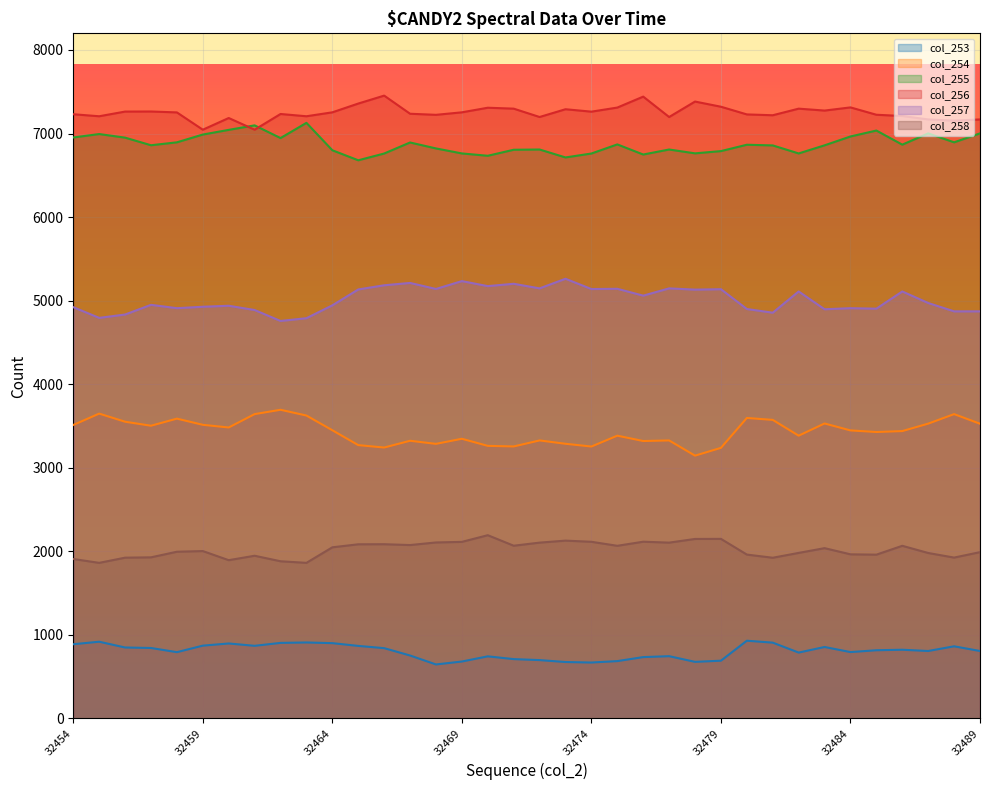

Reading right to left, what are all the values shown in this chart?

col_253: 807	863	807	822	816	794	855	788	907	930	691	677	745	734	686	669	675	698	710	743	681	646	753	841	868	901	909	904	869	897	871	793	843	849	918	888
col_254: 3527	3642	3528	3439	3428	3447	3530	3384	3573	3596	3238	3145	3327	3320	3384	3254	3287	3327	3255	3262	3347	3286	3323	3242	3271	3449	3625	3694	3642	3482	3514	3588	3503	3551	3648	3512
col_255: 7002	6895	7002	6867	7036	6965	6859	6762	6858	6866	6790	6763	6809	6749	6870	6761	6714	6809	6806	6734	6762	6822	6893	6761	6680	6800	7128	6946	7098	7044	6988	6895	6860	6951	6994	6953
col_256: 7169	7154	7169	7210	7225	7313	7275	7298	7219	7229	7321	7383	7198	7442	7311	7262	7291	7198	7298	7309	7254	7224	7237	7454	7359	7254	7207	7234	7046	7186	7046	7253	7264	7263	7207	7231
col_257: 4872	4872	4972	5110	4904	4910	4897	5110	4856	4900	5137	5132	5147	5060	5142	5139	5262	5147	5202	5174	5234	5140	5212	5184	5134	4944	4790	4757	4888	4939	4927	4910	4950	4834	4794	4922
col_258: 1990	1925	1980	2066	1960	1964	2038	1981	1923	1961	2149	2148	2104	2115	2066	2114	2128	2104	2067	2193	2113	2106	2075	2085	2084	2048	1862	1881	1947	1894	2003	1995	1928	1924	1862	1908